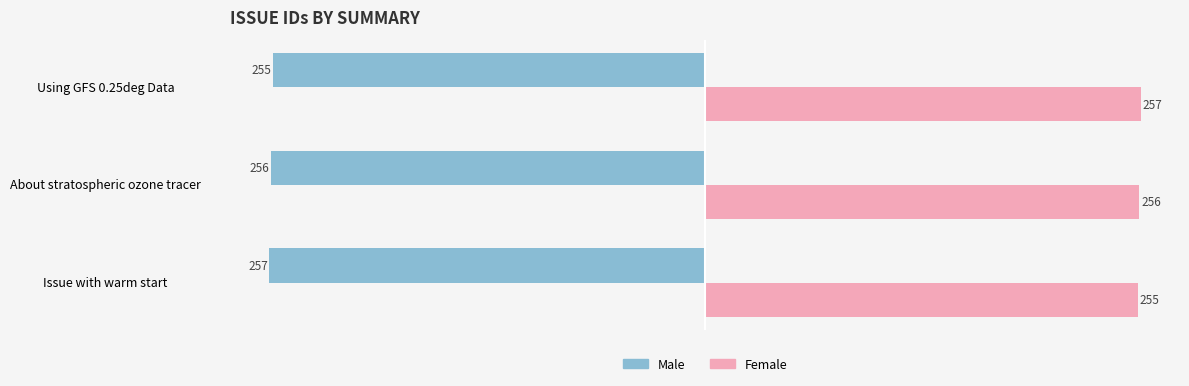

Count the number of categories in the chart.

3